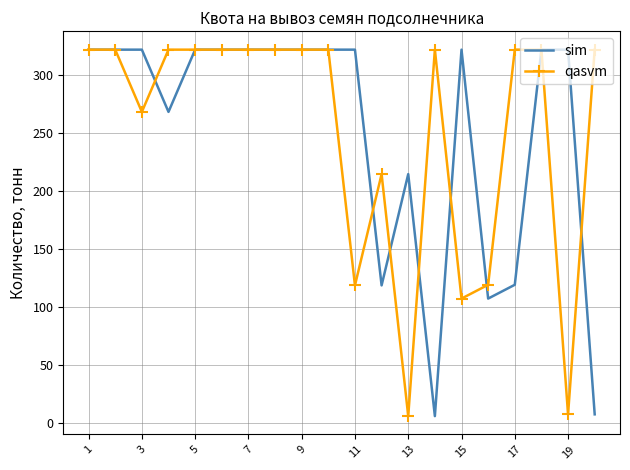

What is the maximum value for qasvm?

322.1